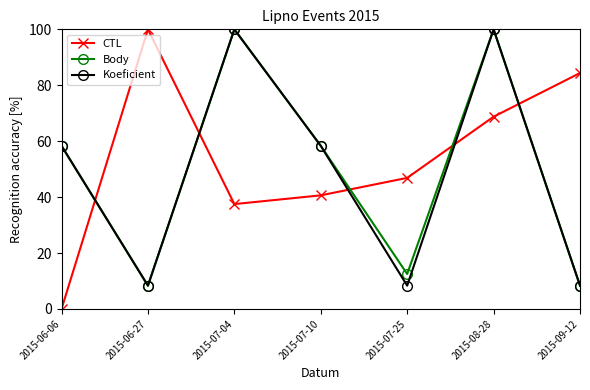

How many times do CTL and Body cross each other?

5